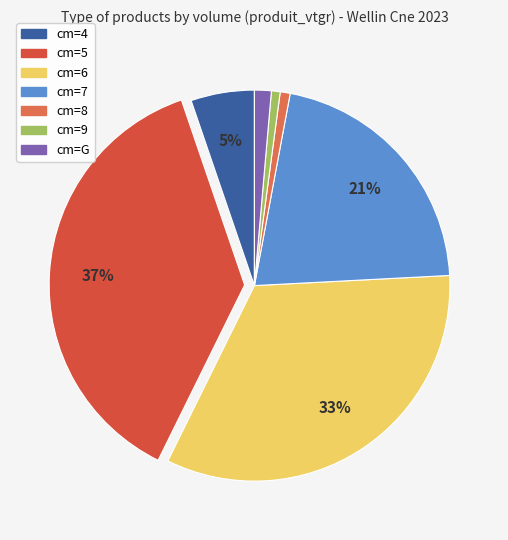

How many segments does this pie chart have?

7